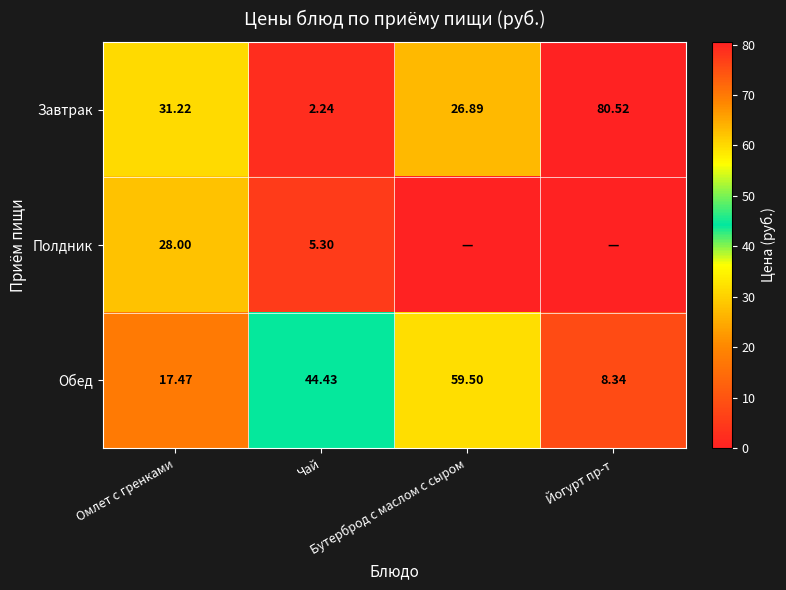

How many values in the Обед series are below 44?

2